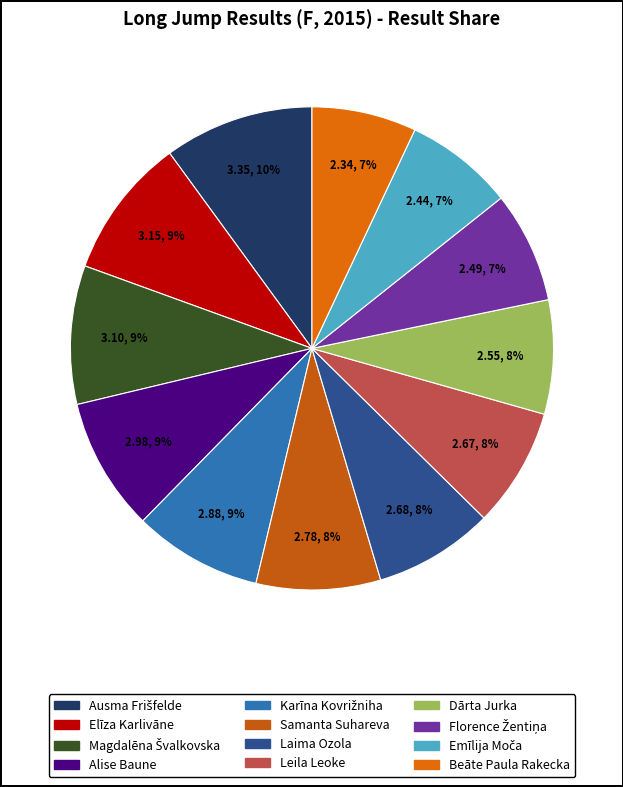

Count the number of slices in the pie.

12